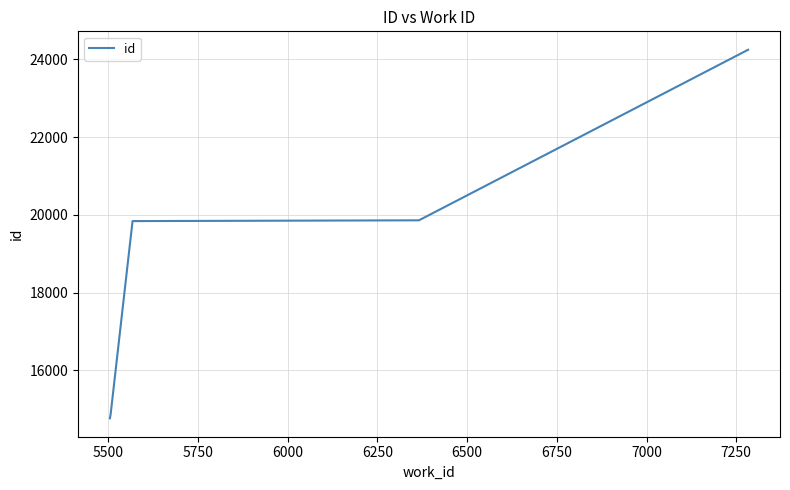

True or false: the data has more than 1 interior local peaks.

False